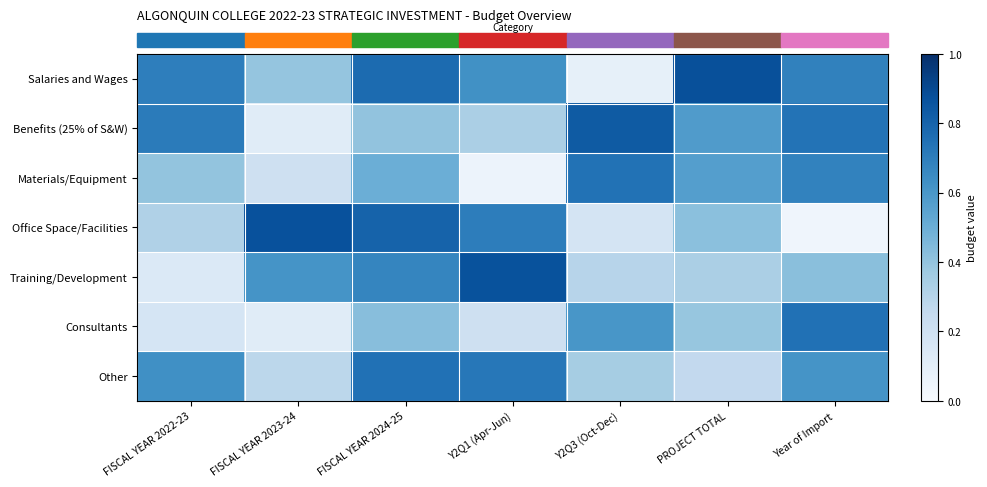

What is the total value across all series at Year of Import?

3.9